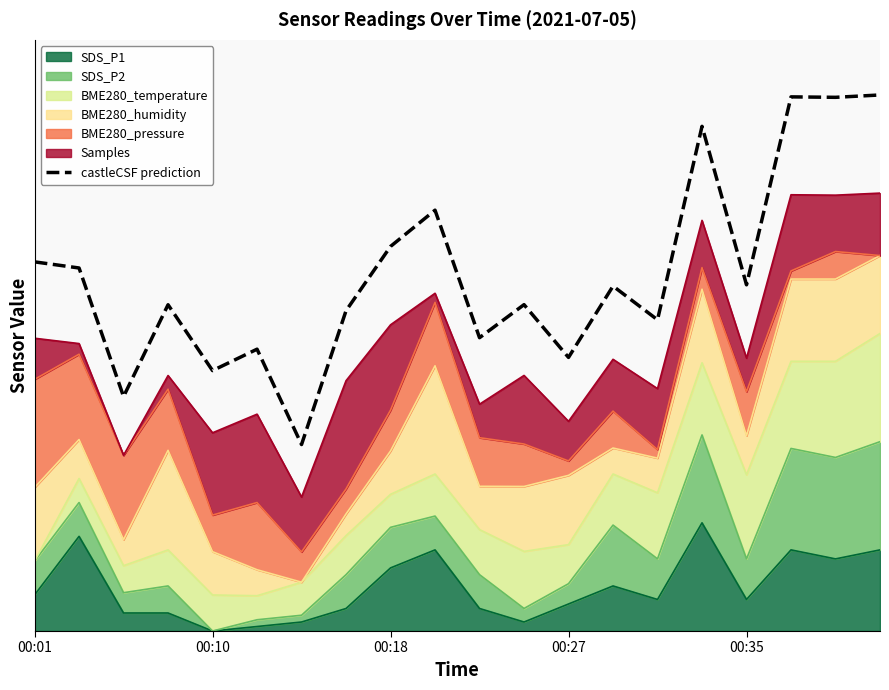

What is the greatest value displayed?

5.0